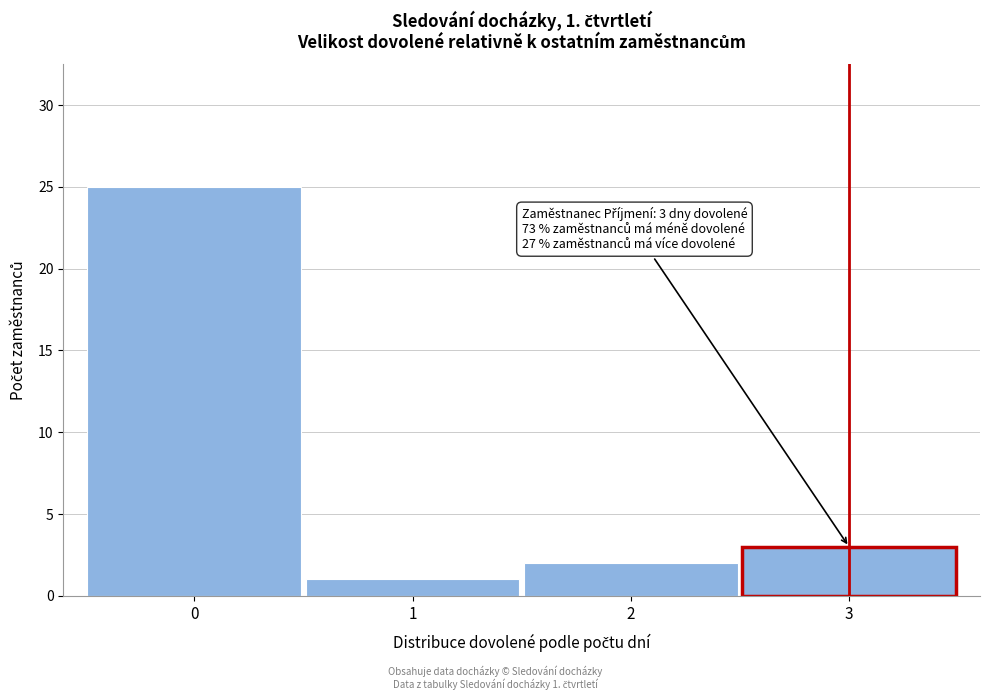

Over which range of the x-axis is the bar tallest?

-0.5 to 0.5